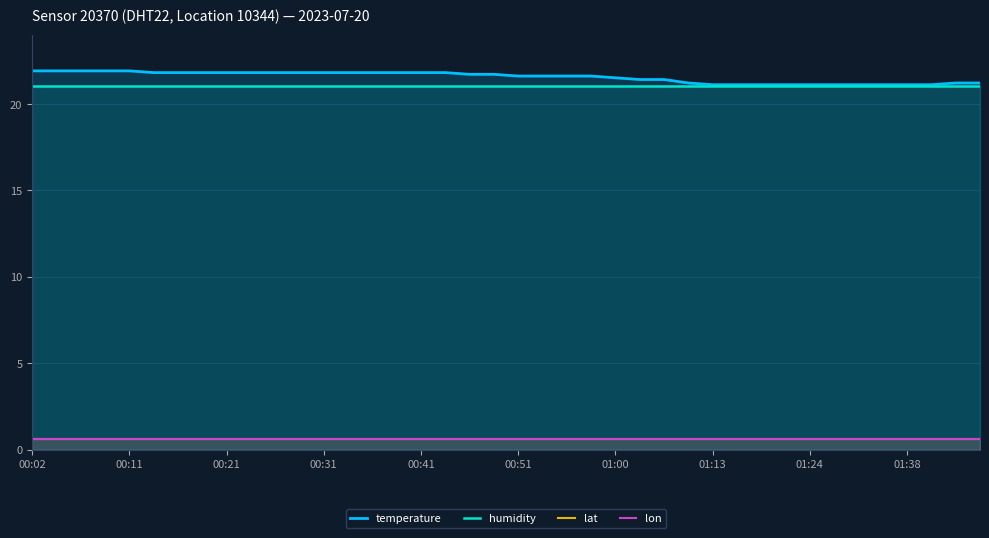

Which series has the widest spread of values?

temperature